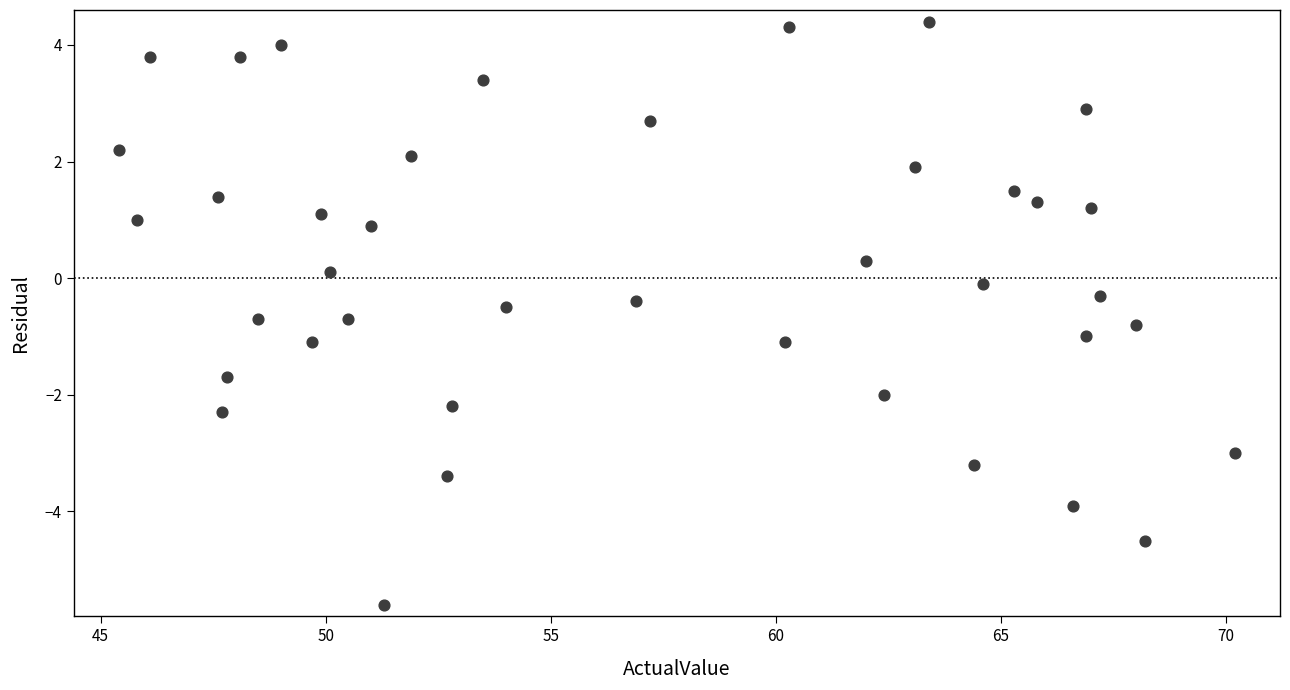

What is the range of X values (max minus min)?

24.8